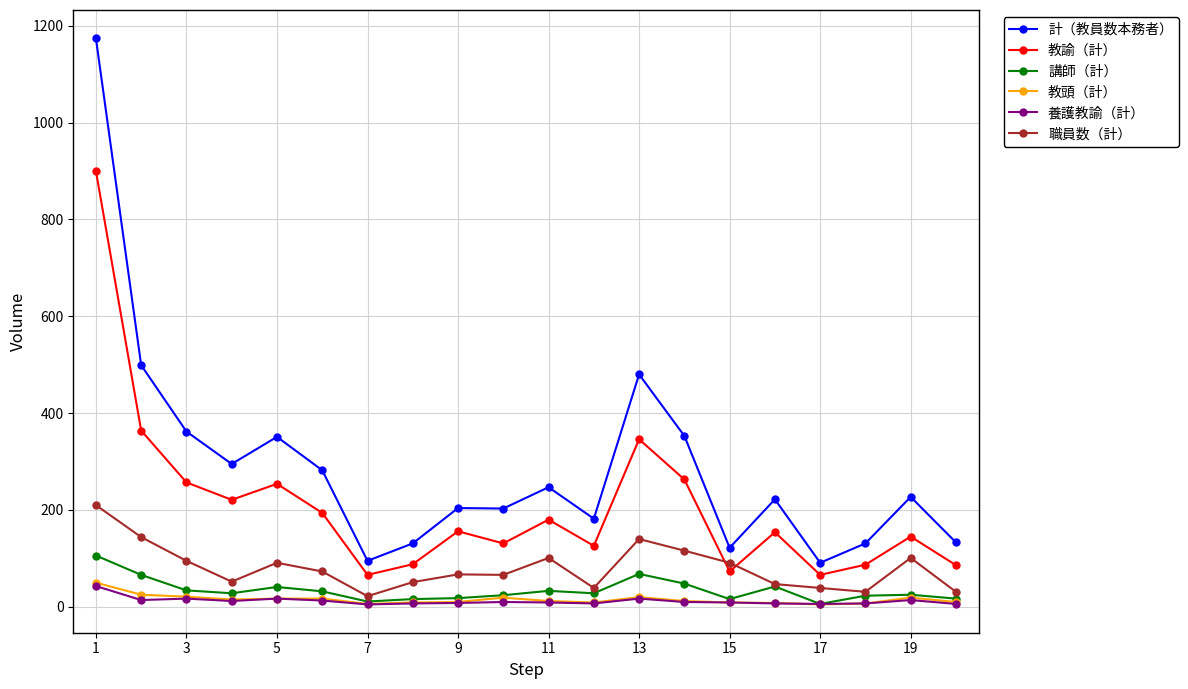

True or false: 計（教員数本務者） and 教諭（計） cross at least once.

False